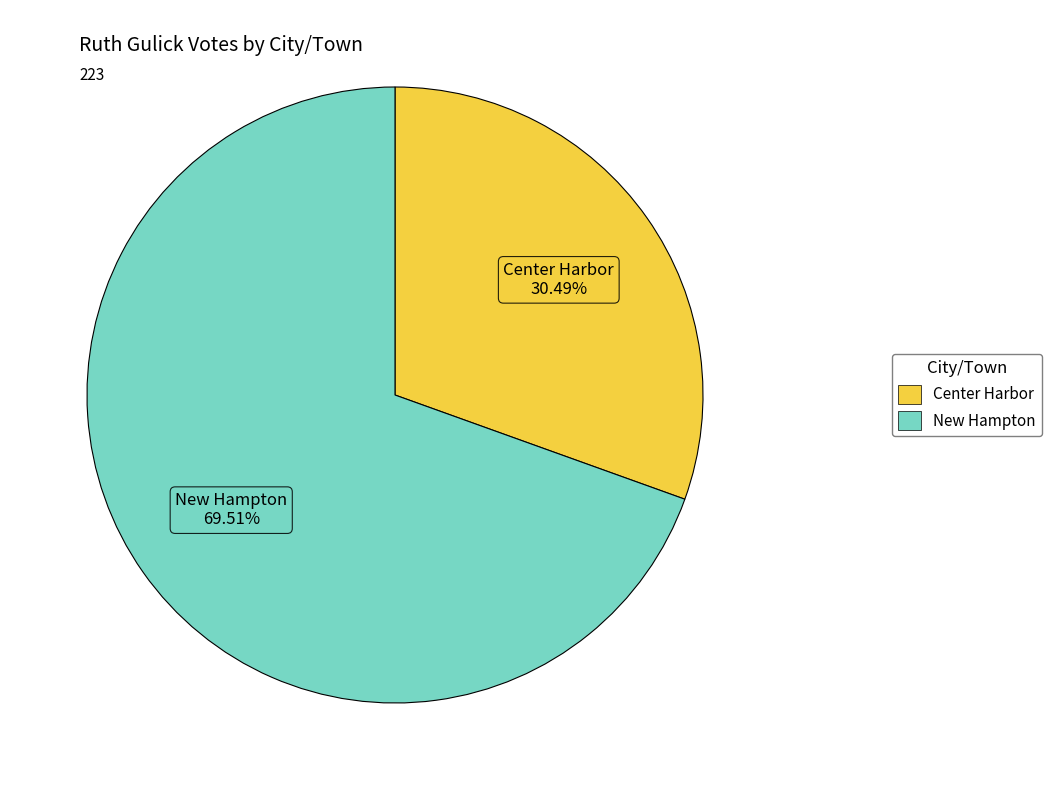

Do New Hampton and Center Harbor together represent more than half of the pie?

Yes